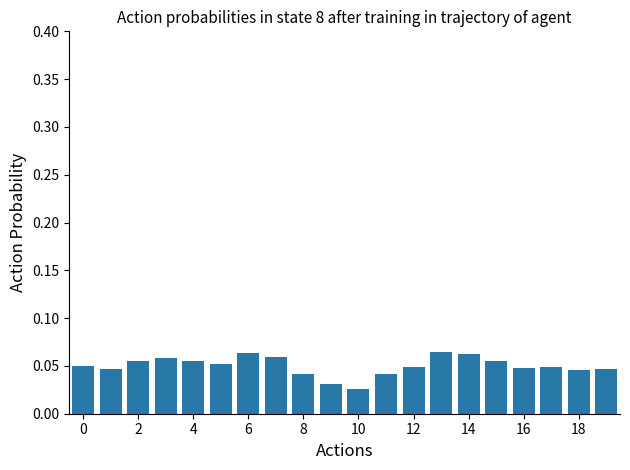

How many bars are there in total?

20